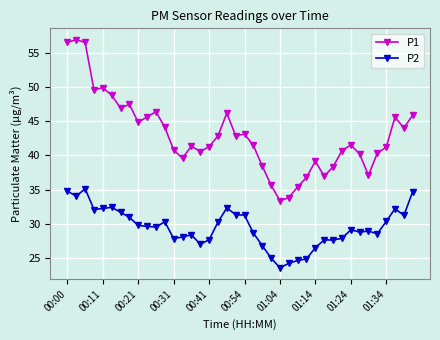

At how many categories does at least one series exceed 49?

5